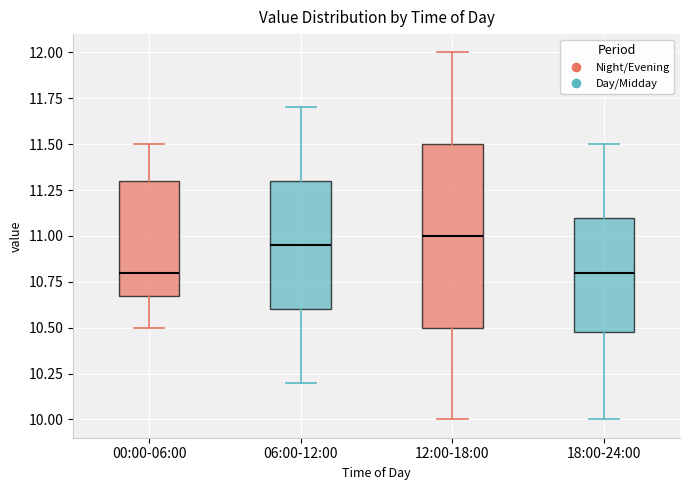

Where does the upper whisker of the box for 00:00-06:00 end on the y-axis? The values are not printed on the chart, so give them approximately, as read against the axis.

11.50